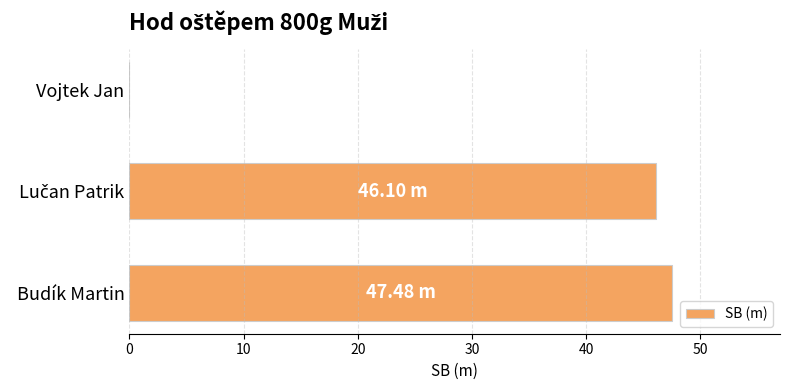

At which category does the chart reach its peak across all series?

Budík Martin